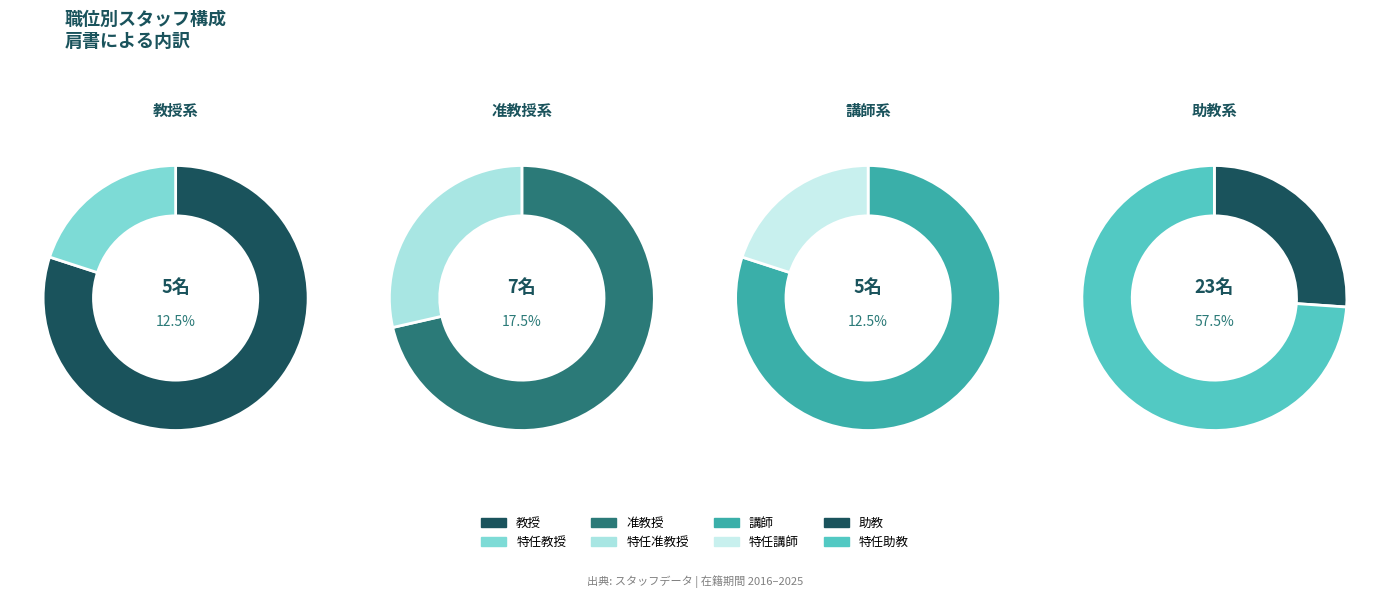

Is 特任准教授 the majority of the pie?

No